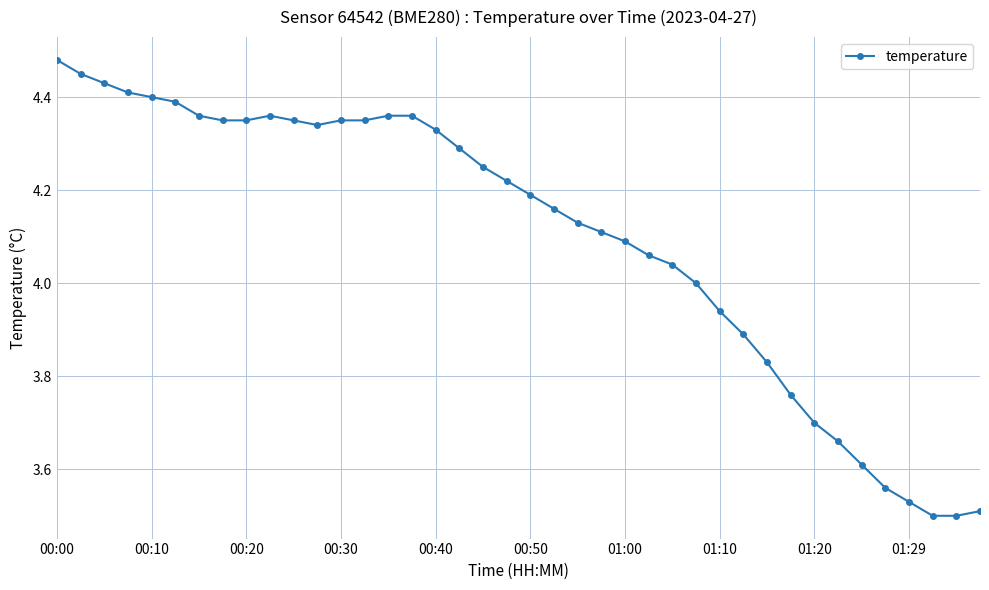

True or false: there are more than 0 points higher than both neighbors.

True